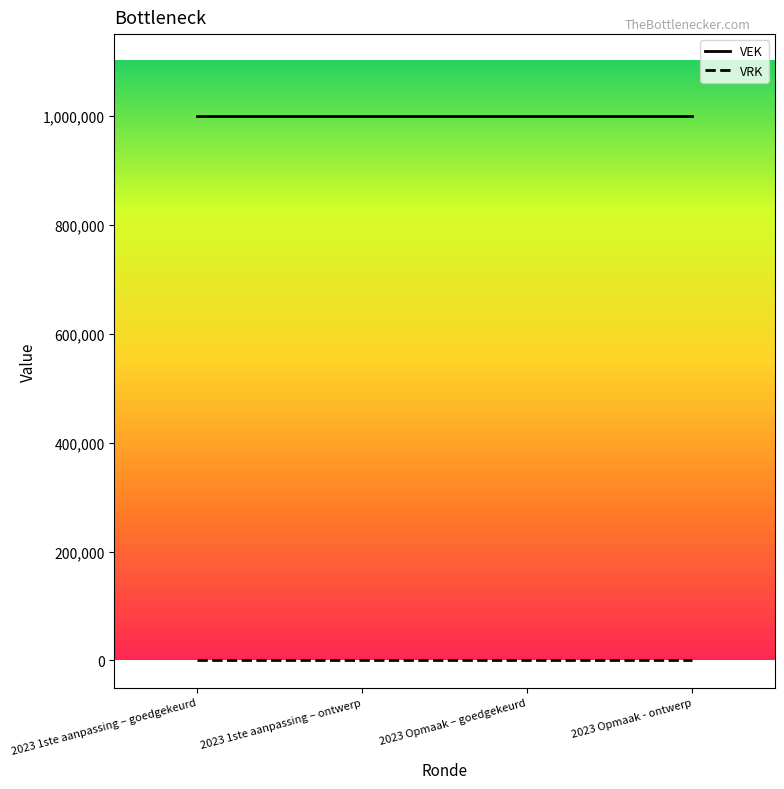

Reading left to right, extract all data points from this chart.

VEK: 2023 1ste aanpassing – goedgekeurd=1000000	2023 1ste aanpassing – ontwerp=1000000	2023 Opmaak – goedgekeurd=1000000	2023 Opmaak - ontwerp=1000000
VRK: 2023 1ste aanpassing – goedgekeurd=0	2023 1ste aanpassing – ontwerp=0	2023 Opmaak – goedgekeurd=0	2023 Opmaak - ontwerp=0